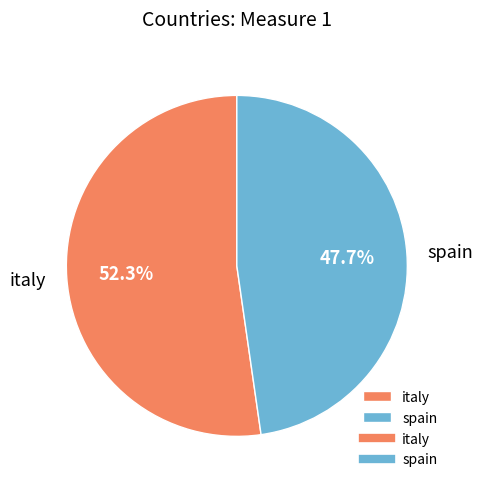

How many slices are in this pie chart?

2